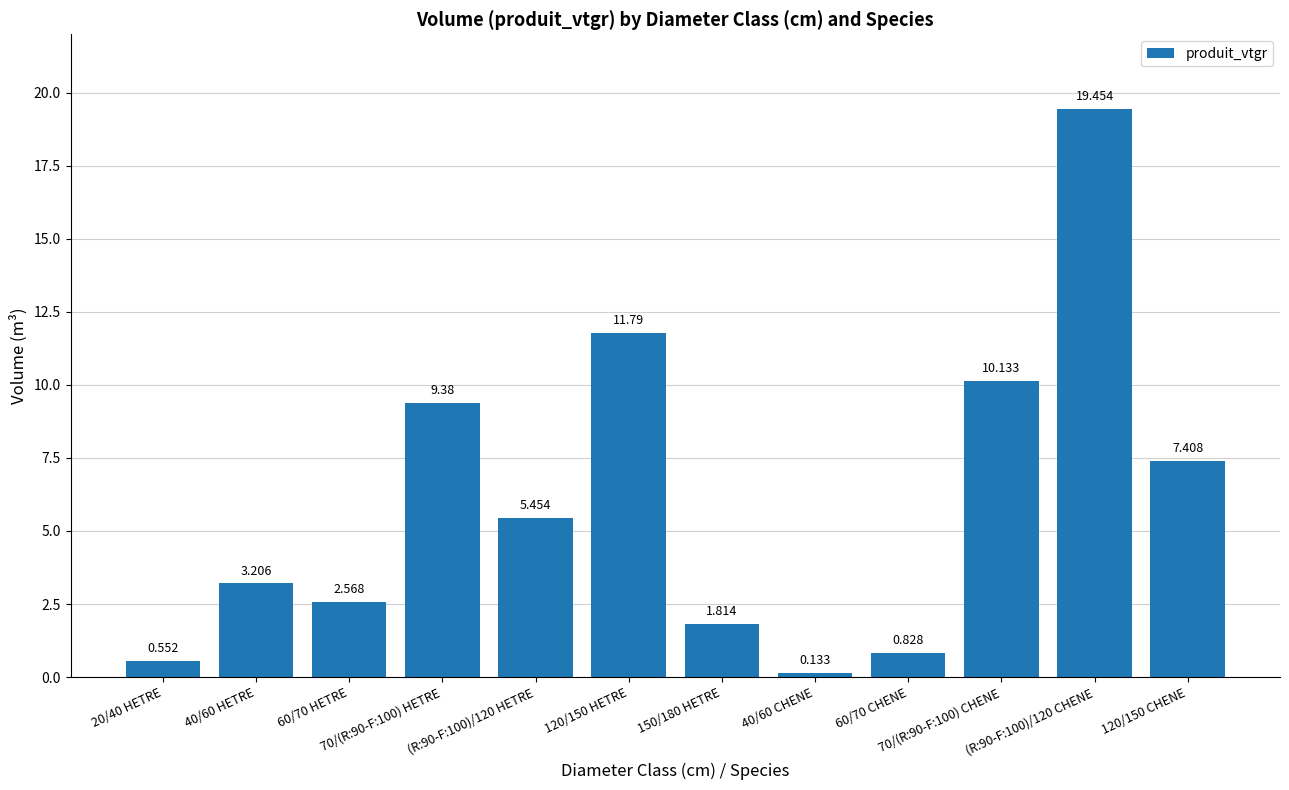

How many values exceed 5?

6